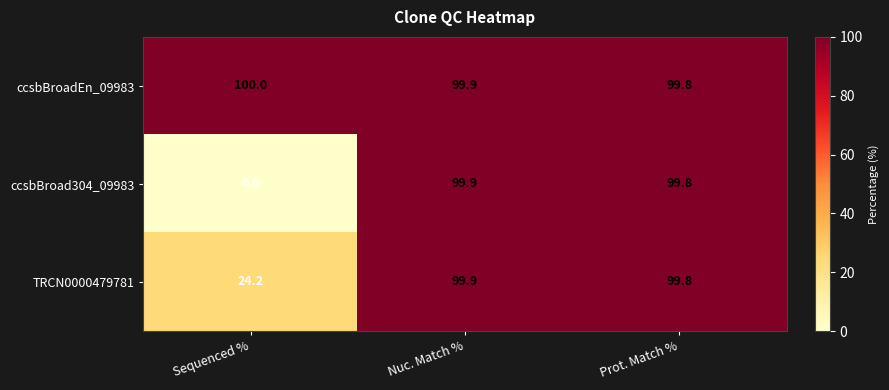

How many ccsbBroadEn_09983 values are between 99 and 100?

3